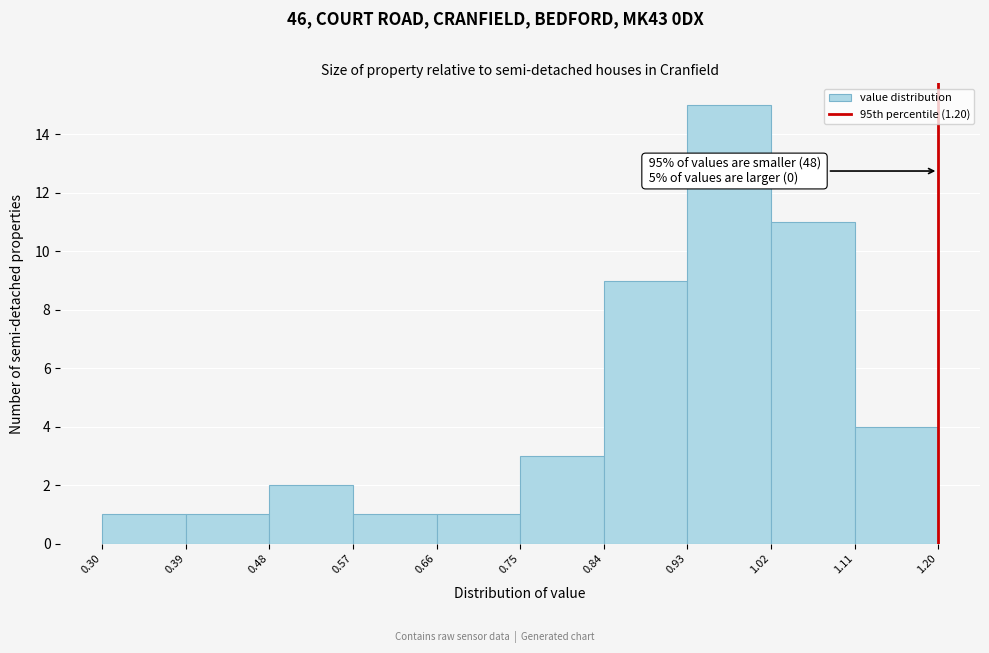

Which range on the x-axis has the tallest bar?

0.93 to 1.02